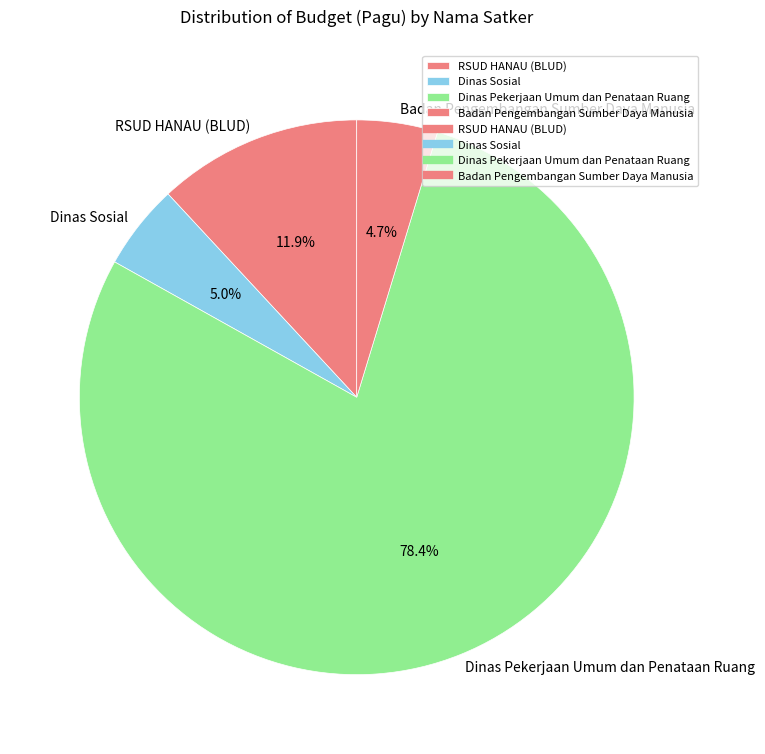

To the nearest percent, what is the average slice percentage?

25%